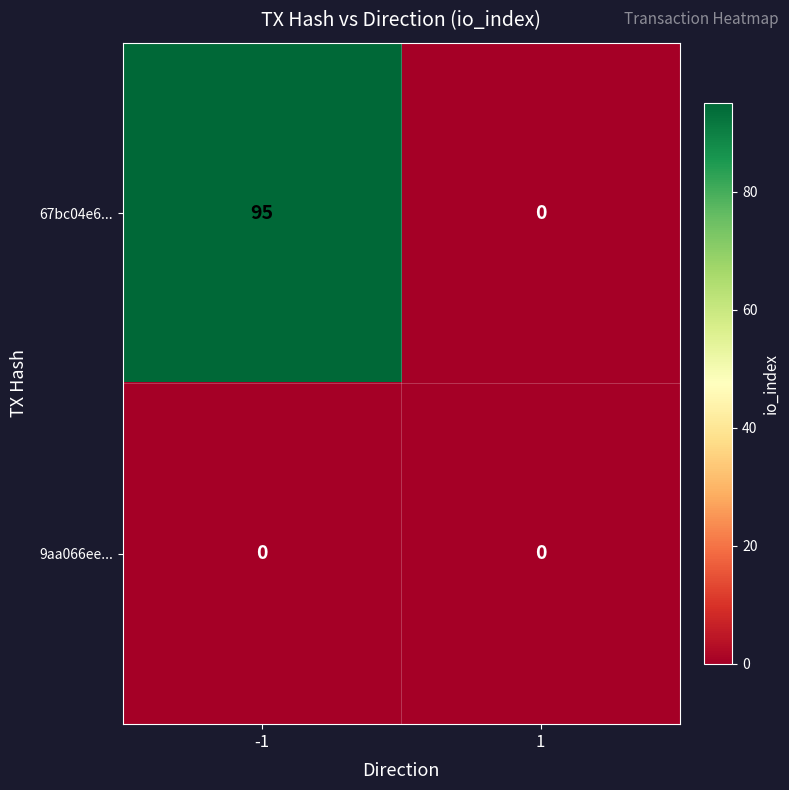

Between -1 and 1, which series saw the biggest shift?

67bc04e6...